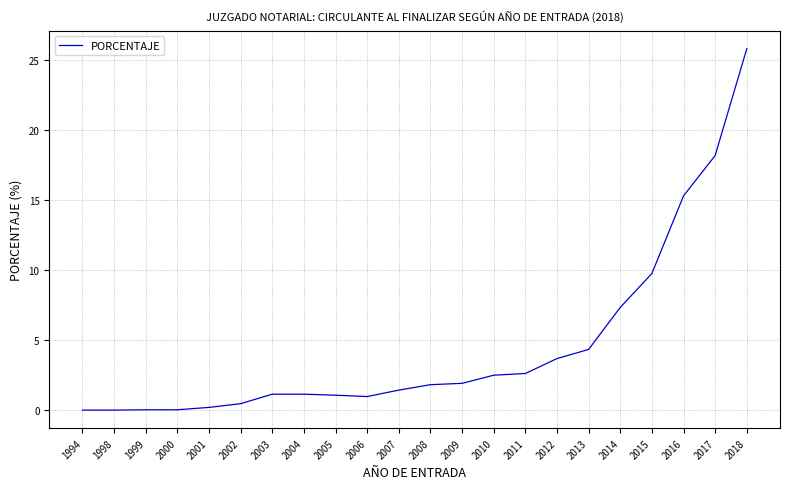

At which category does the chart reach its peak across all series?

2018